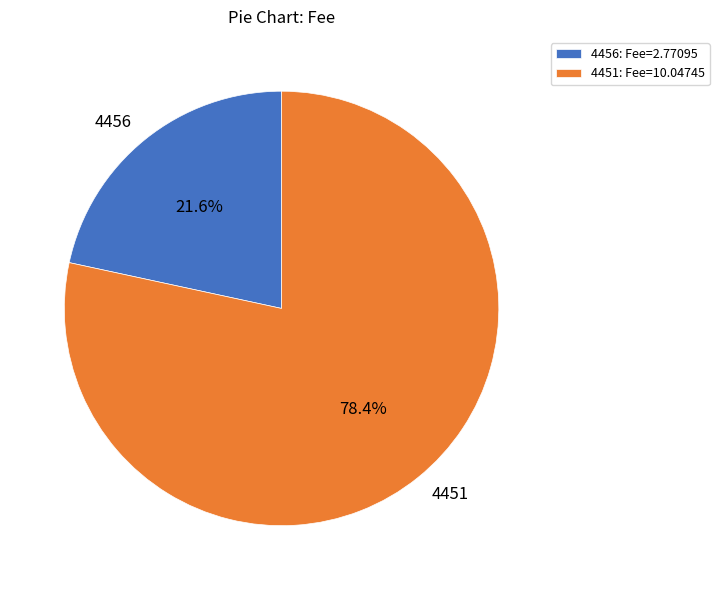

Which has a higher value, 4456 or 4451?

4451